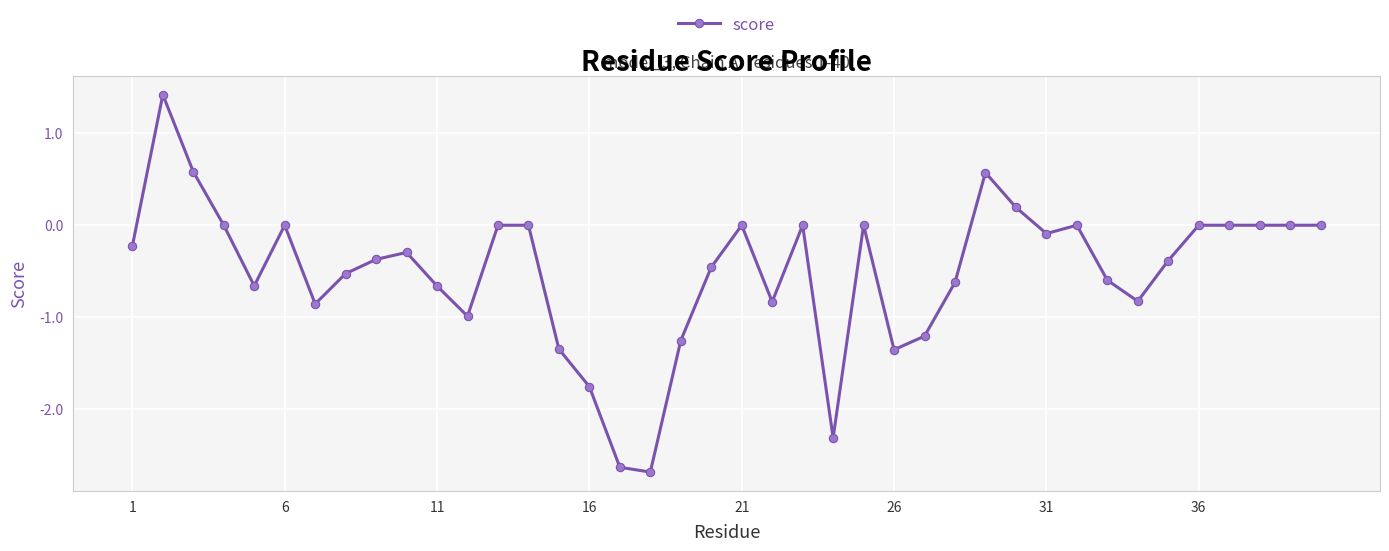

True or false: there are more than 1 points higher than both neighbors.

True